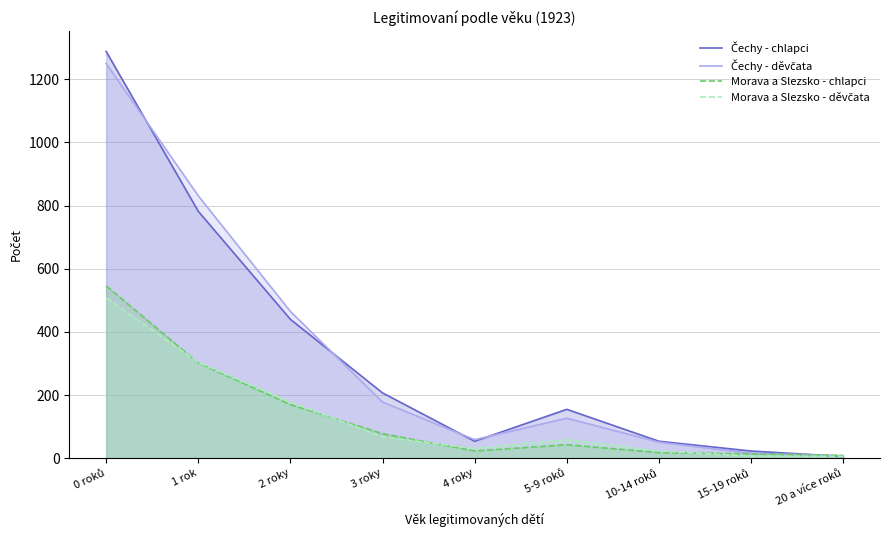

What is the label of the 2nd point from the left?

1 rok